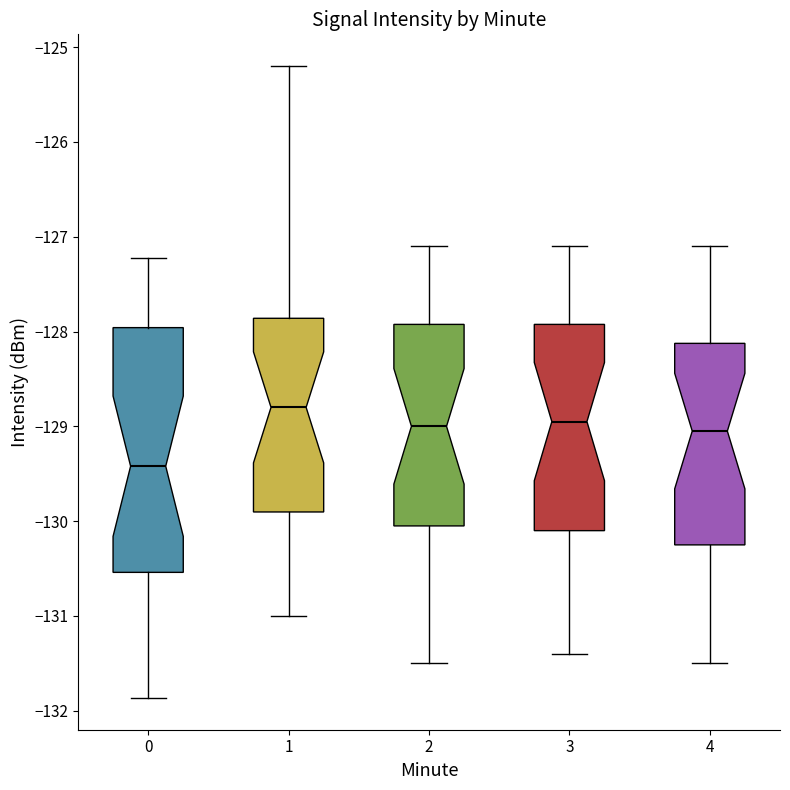

Reading left to right, read every box against the y-axis: the position of its median line, the range the box covers, and the ends of its whiskers. The values are not printed on the chart, so give them approximately, as read against the axis.

0: median -129.4, box -130.5 to -128.0, whiskers -131.9 to -127.2
1: median -128.8, box -129.9 to -127.9, whiskers -131.0 to -125.2
2: median -129.0, box -130.0 to -127.9, whiskers -131.5 to -127.1
3: median -128.9, box -130.1 to -127.9, whiskers -131.4 to -127.1
4: median -129.0, box -130.2 to -128.1, whiskers -131.5 to -127.1